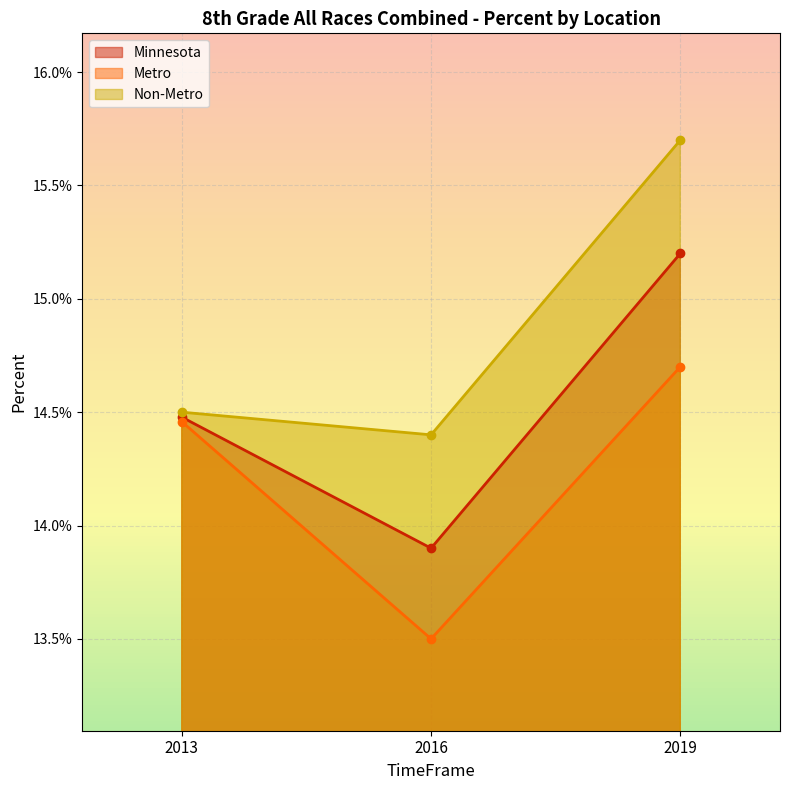

Reading left to right, list all the values displayed in this chart.

Minnesota: 0.1	0.1	0.2
Metro: 0.1	0.1	0.1
Non-Metro: 0.1	0.1	0.2